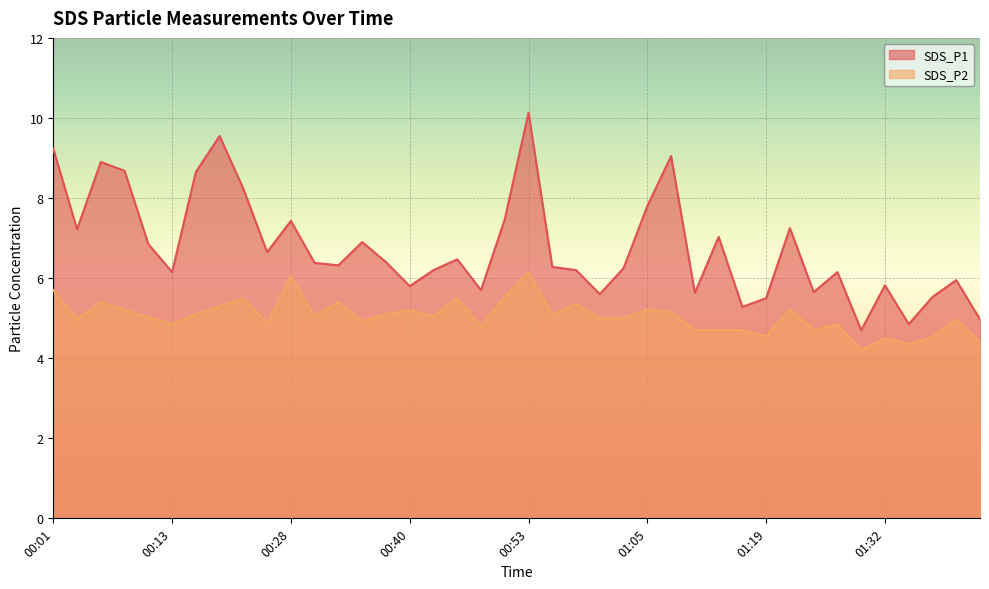

The value of SDS_P2 at 01:29 is 1.7. True or false?

False